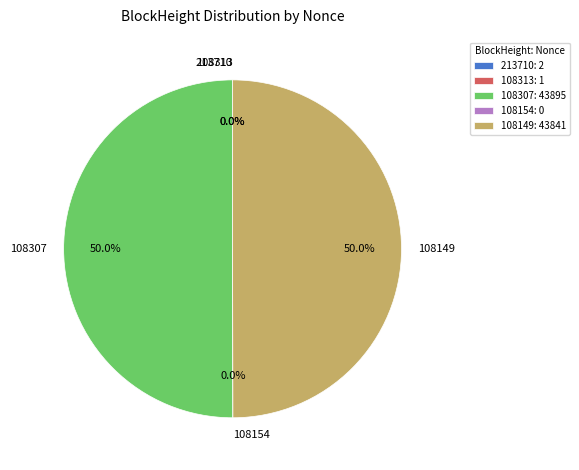

How many slices are in this pie chart?

5